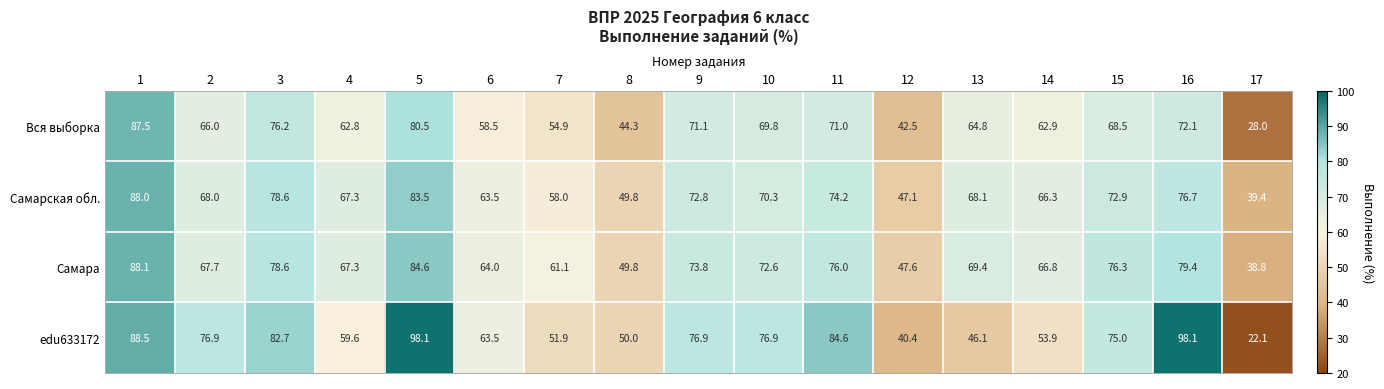

At which category is the sum across all series the highest?

1